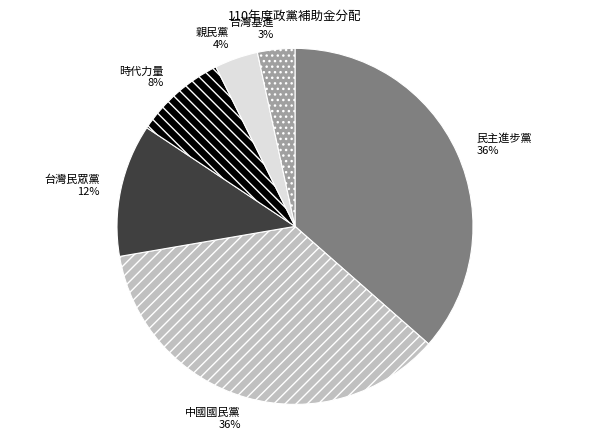

Between 台灣基進 and 時代力量, which is larger?

時代力量